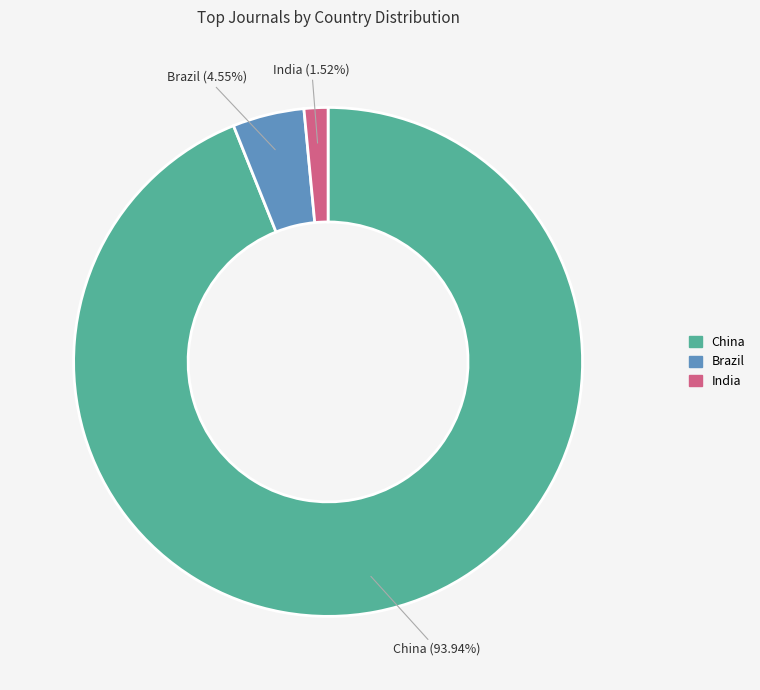

The India slice represents 2% of the pie. True or false?

True